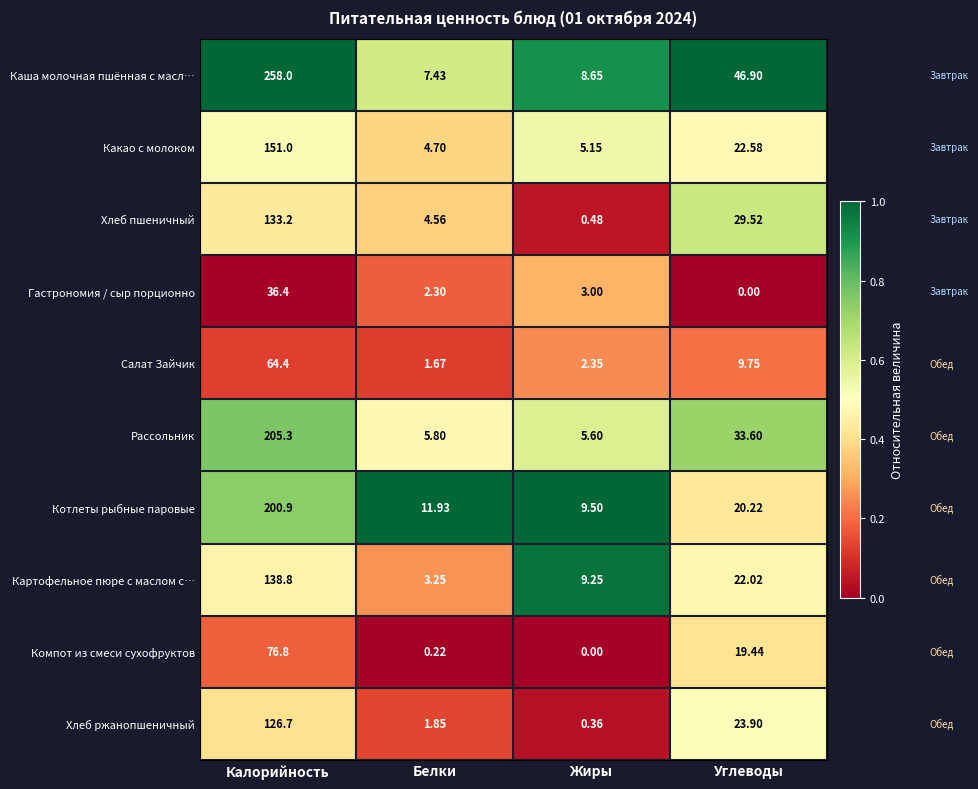

At Углеводы, list the series in order from largest to smallest.

Каша молочная пшённая с масл…, Рассольник, Хлеб пшеничный, Хлеб ржанопшеничный, Какао с молоком, Картофельное пюре с маслом с…, Котлеты рыбные паровые, Компот из смеси сухофруктов, Салат Зайчик, Гастрономия / сыр порционно